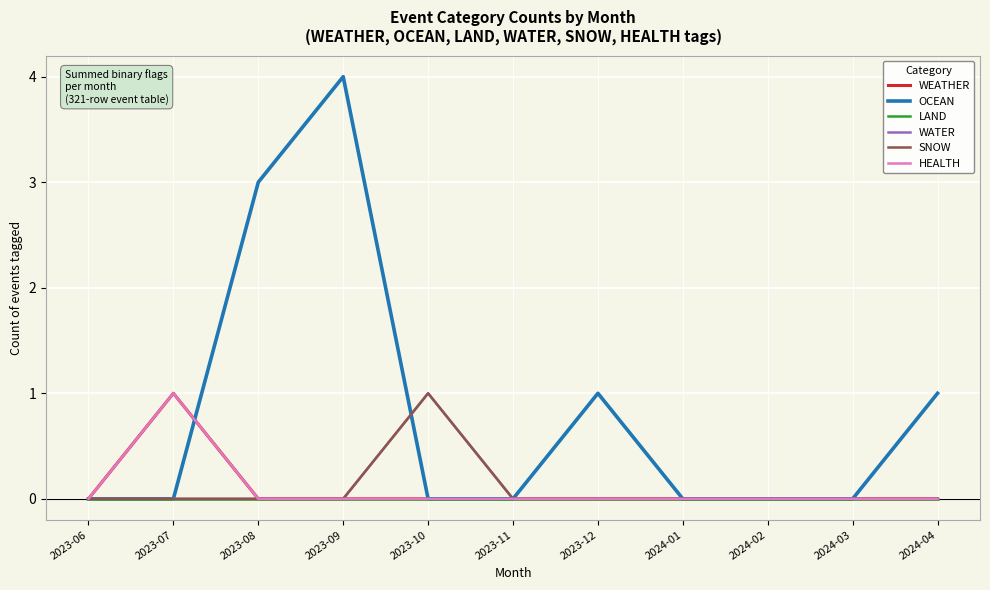

Count the WATER values in the range 0 to 1.

11